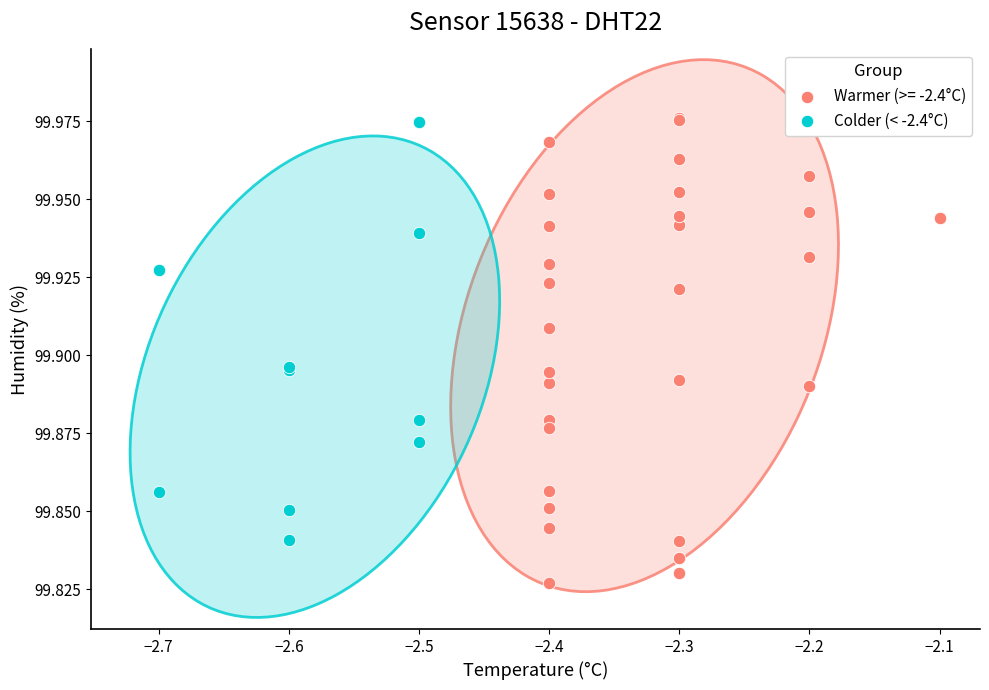

Which series reaches the minimum Y coordinate?

Warmer (>= -2.4°C)